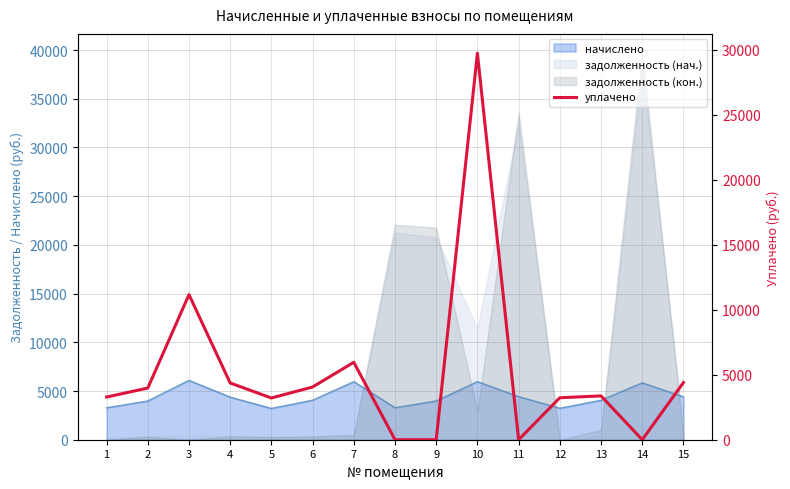

Between 7 and 13, which is larger?

7